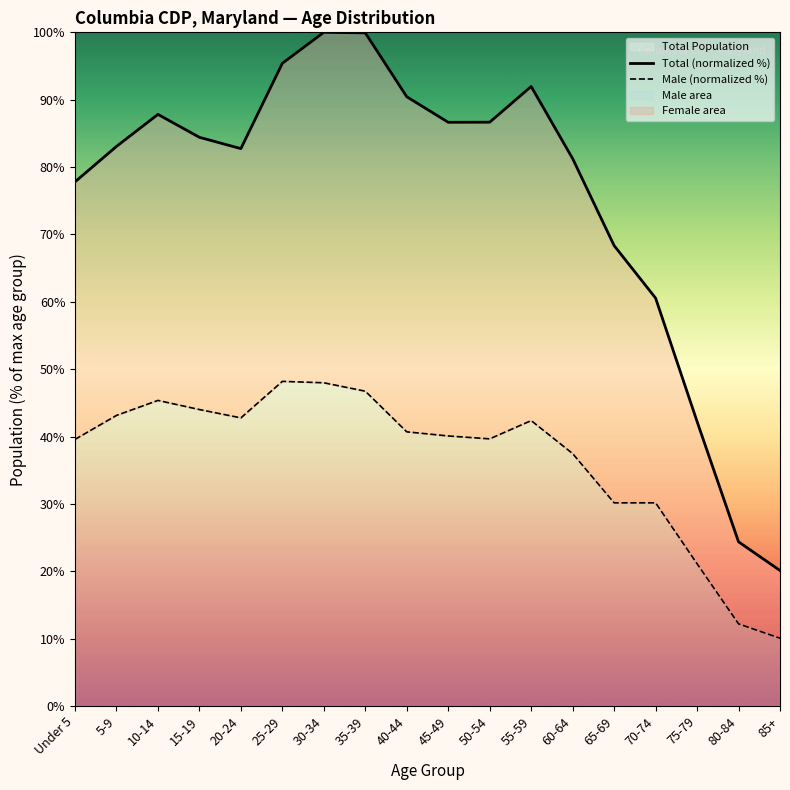

Reading right to left, extract all data points from this chart.

Total (normalized %): 20.1	24.4	42.2	60.6	68.3	81.3	92.0	86.7	86.6	90.4	99.9	100.0	95.4	82.7	84.4	87.8	83.1	77.8
Male (normalized %): 10.1	12.2	21.1	30.2	30.2	37.5	42.4	39.7	40.1	40.7	46.7	48.0	48.2	42.8	44.0	45.4	43.1	39.6